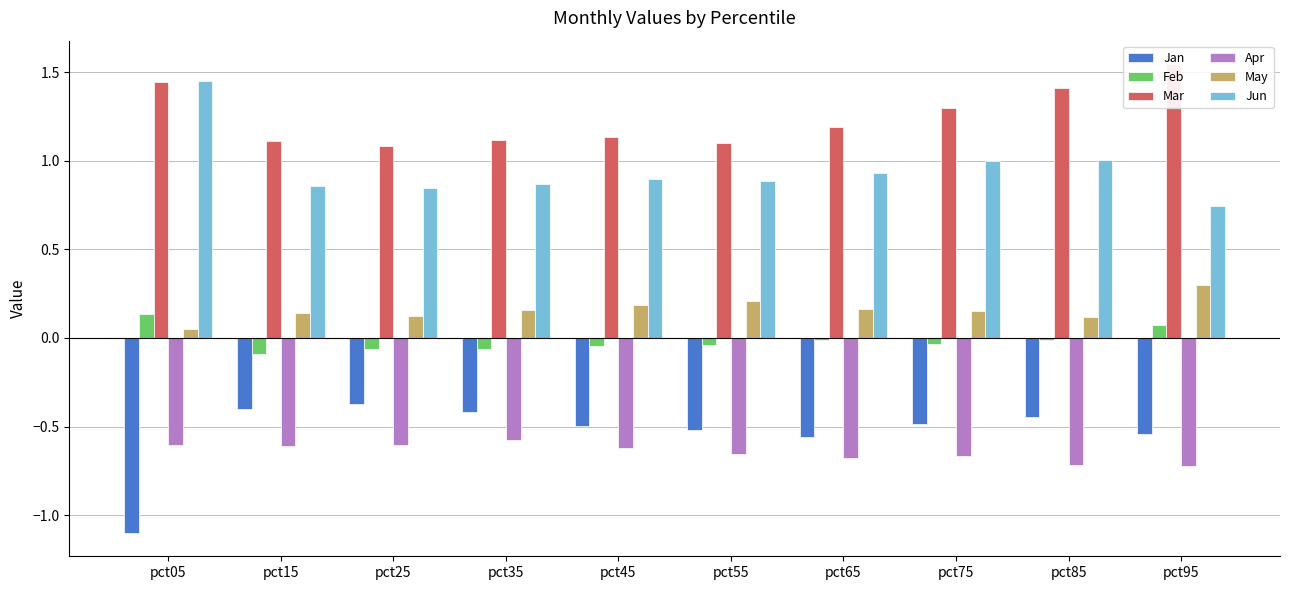

Read the Mar value at pct25.

1.1